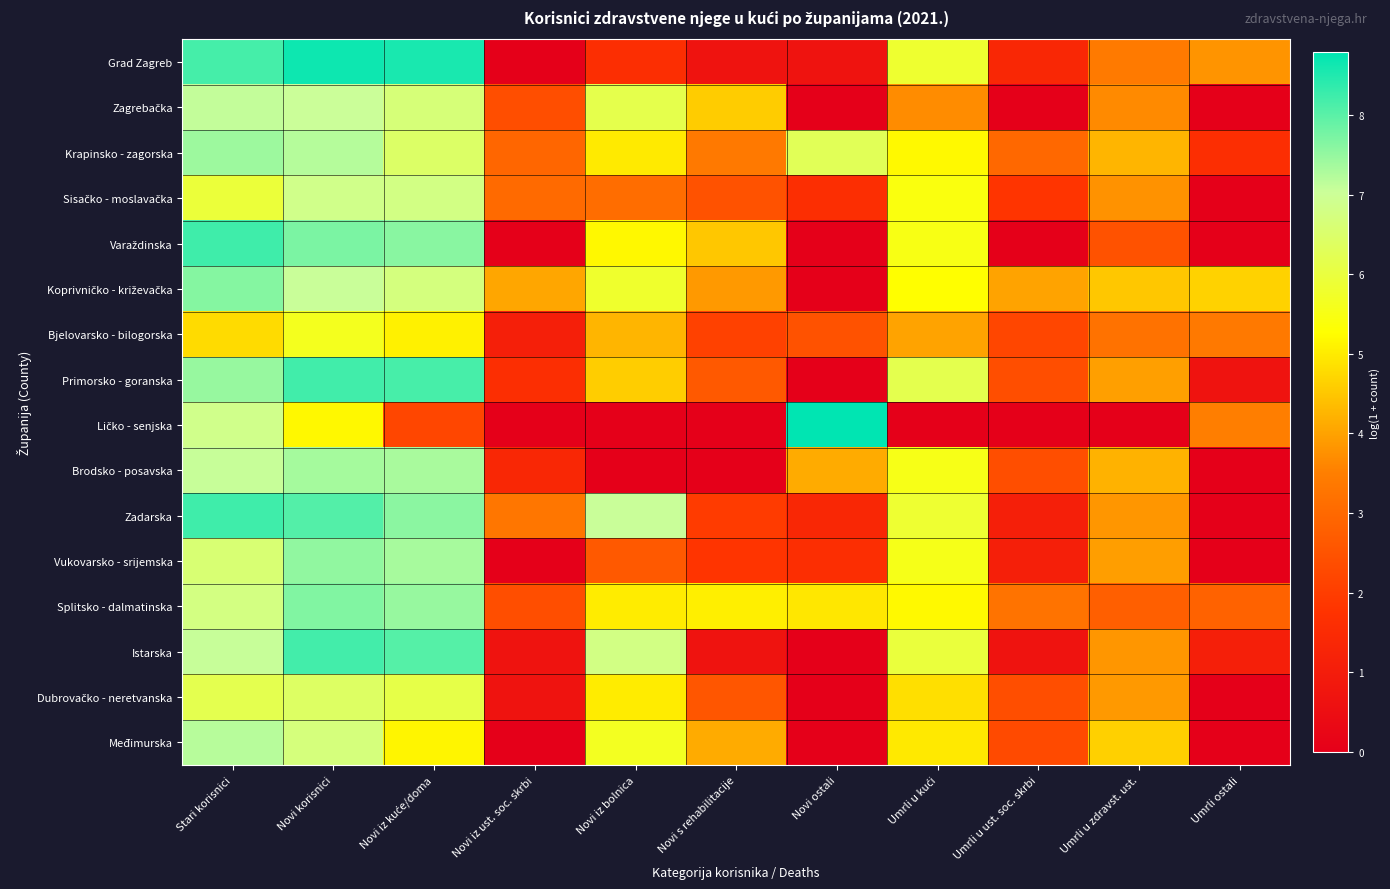

At which category is the sum across all series the highest?

Novi korisnici